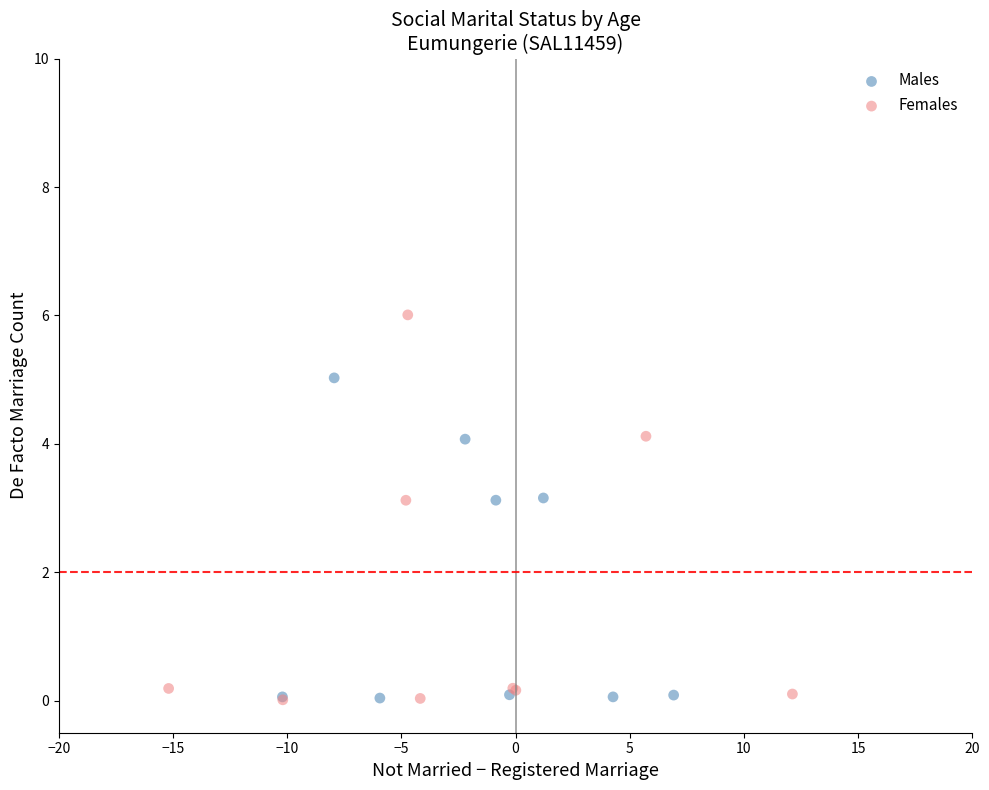

Which series has the largest Y range (max minus min)?

Females